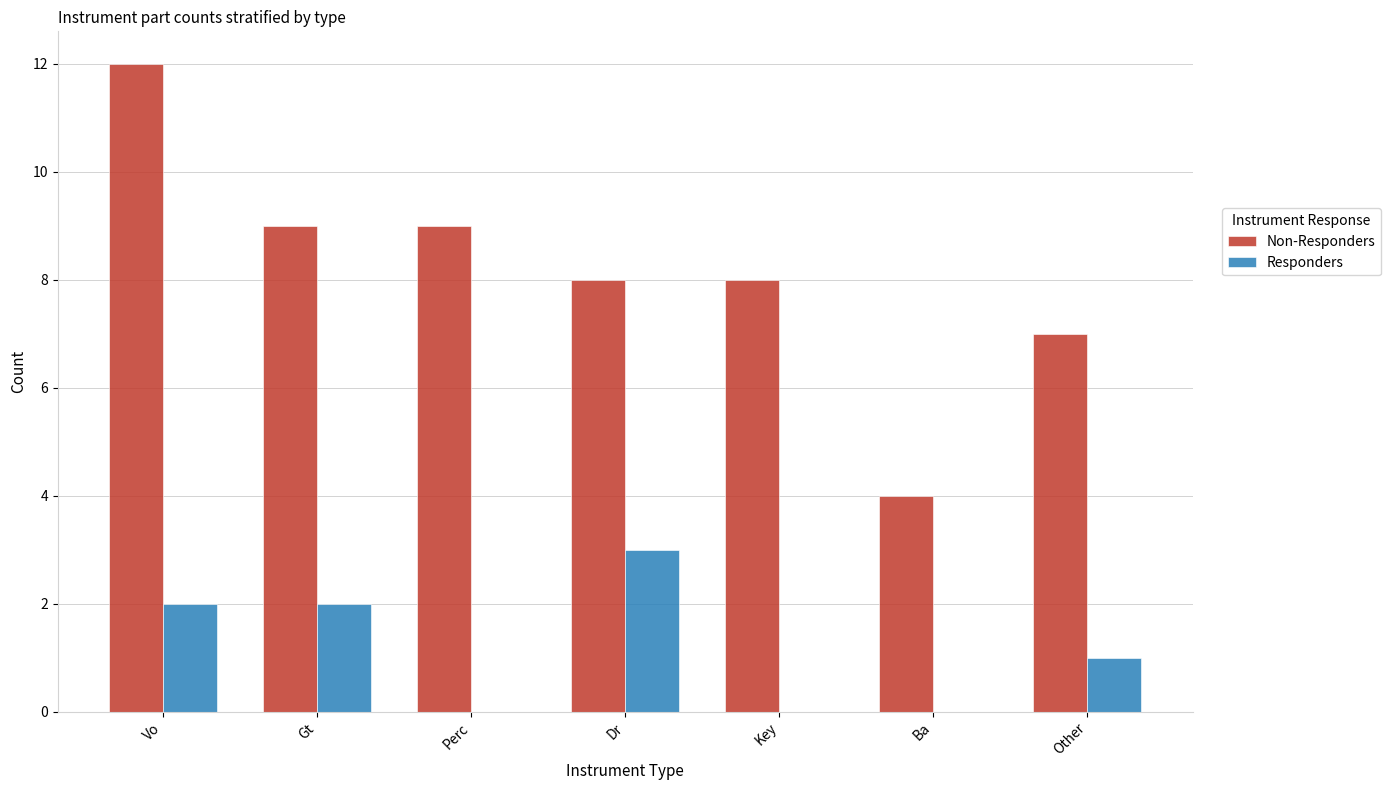

What is the sum of all Responders values?

8